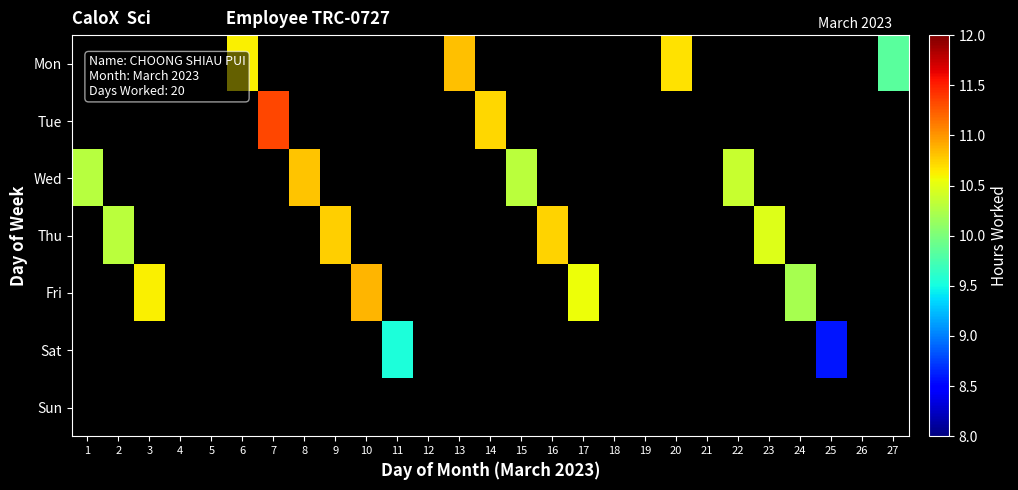

Between 25 and 27, which is larger?

27